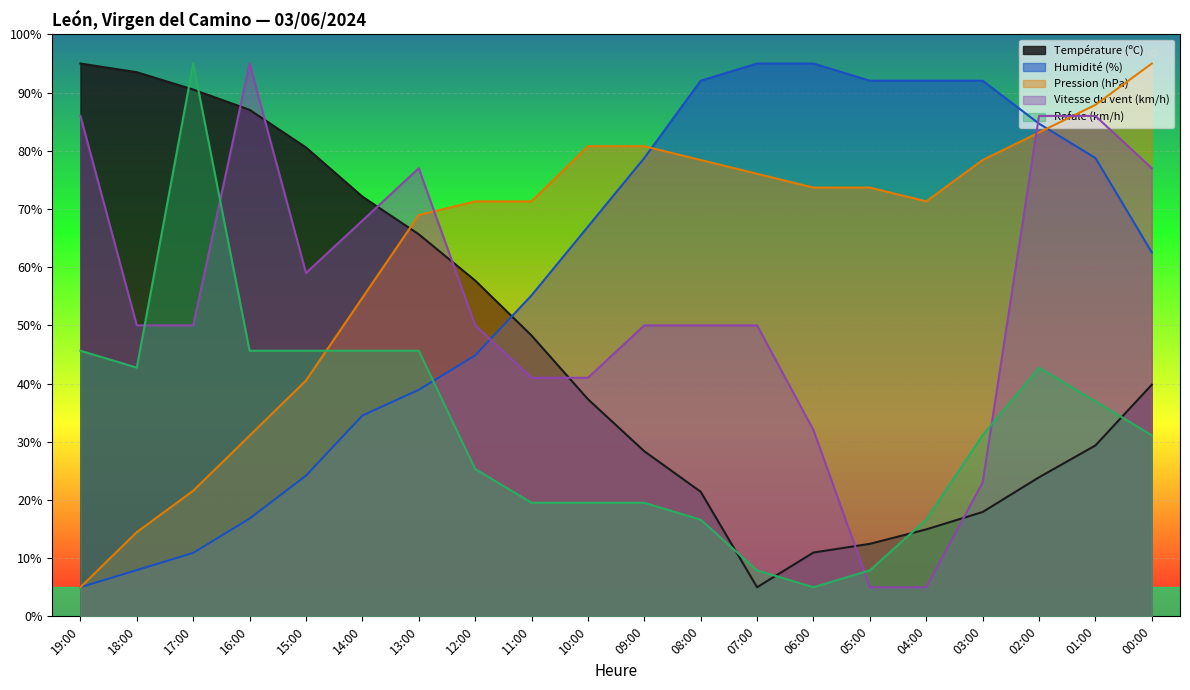

What is the value of the Rafale (km/h) point at the 18th from the left?

42.7